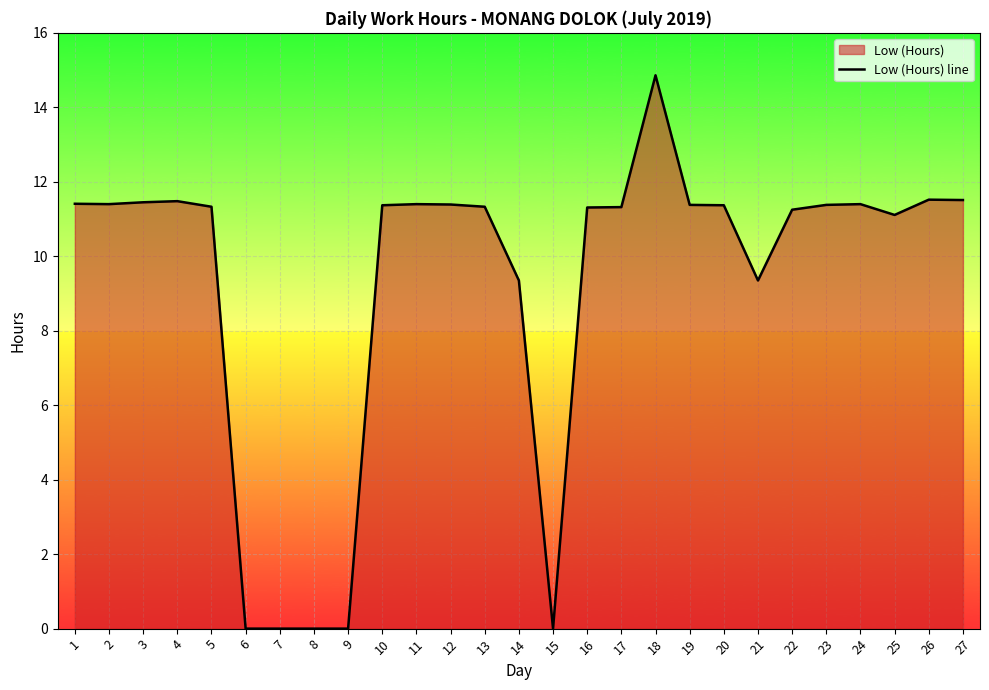

How many points are lower than both their immediate neighbors (excluding endpoints)?

4